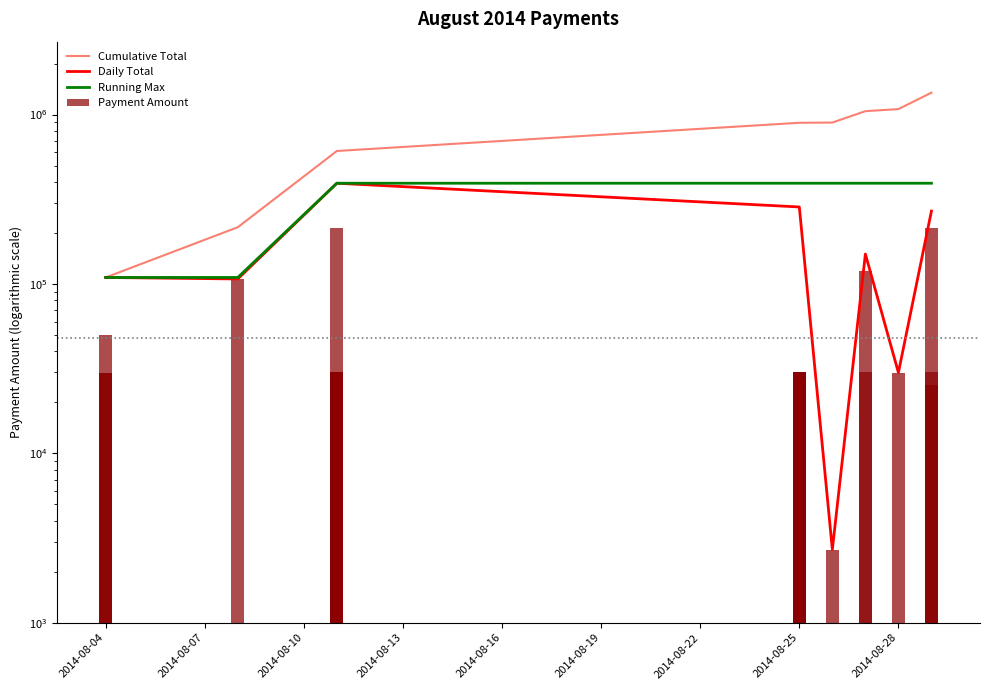

Reading right to left, transcribe all the data shown in this chart.

30000.0	213973.6	25324.1	29962.0	119999.7	30163.6	2705.0	29600.0	30000.0	30000.0	30000.0	30000.0	30000.0	30000.0	30000.0	30000.0	15018.0	213873.3	29118.4	30000.0	30000.0	30000.0	30000.0	30000.0	106991.7	29600.0	49960.2	29600.0